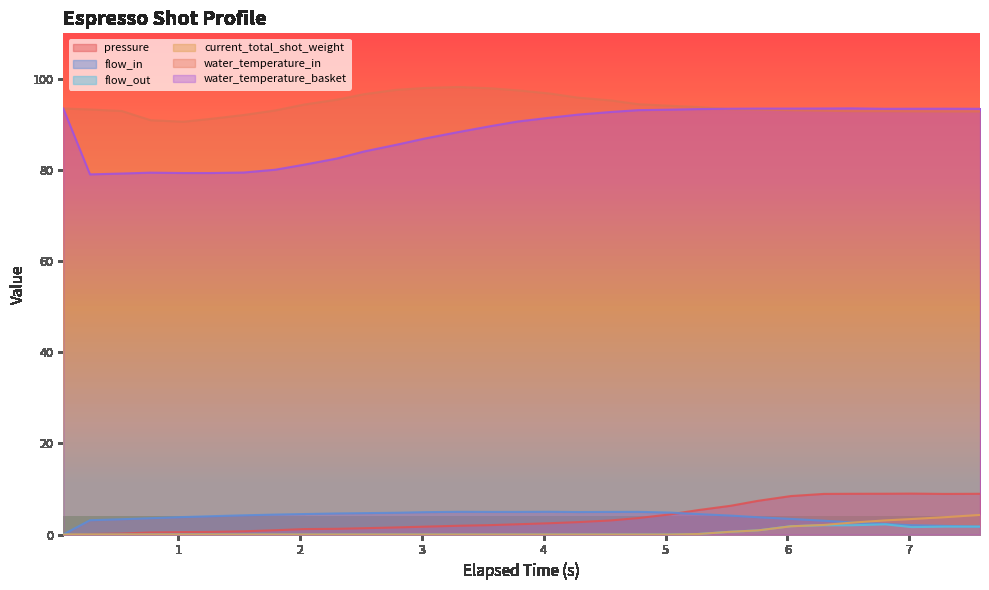

Reading left to right, list all the values displayed in this chart.

pressure: 0.0	0.1	0.2	0.5	0.5	0.6	0.7	0.9	1.2	1.2	1.4	1.6	1.7	1.9	2.1	2.2	2.5	2.7	3.1	3.6	4.4	5.3	6.3	7.4	8.4	8.9	8.9	8.9	9.0	8.9	8.9
flow_in: 0.0	3.1	3.4	3.6	3.8	4.0	4.2	4.4	4.5	4.6	4.7	4.8	4.9	5.0	5.0	5.0	5.0	4.9	5.0	5.0	4.8	4.5	4.2	3.8	3.4	3.0	2.6	2.3	2.0	1.9	1.7
flow_out: 0.0	0.0	0.0	0.0	0.0	0.0	0.0	0.0	0.0	0.0	0.0	0.0	0.0	0.0	0.0	0.0	0.0	0.0	0.0	0.0	0.0	0.1	0.6	0.9	1.8	2.0	2.0	2.2	1.6	1.7	1.7
current_total_shot_weight: 0.0	0.0	0.0	0.0	0.0	0.0	0.0	0.0	0.0	0.0	0.0	0.0	0.0	0.0	0.0	0.0	0.0	0.0	0.0	0.0	0.0	0.1	0.6	0.9	1.8	2.1	2.6	3.1	3.4	3.8	4.3
water_temperature_in: 93.5	93.3	93.0	90.9	90.6	91.2	92.1	93.1	94.4	95.4	96.7	97.6	98.0	98.2	97.9	97.5	96.8	95.9	95.3	94.4	94.1	93.8	93.3	93.3	93.1	93.0	92.9	92.9	92.9	92.8	92.8
water_temperature_basket: 93.5	79.0	79.2	79.4	79.3	79.3	79.5	80.1	81.2	82.5	84.1	85.5	86.9	88.3	89.6	90.7	91.5	92.2	92.7	93.1	93.2	93.4	93.5	93.5	93.5	93.5	93.5	93.4	93.5	93.5	93.4